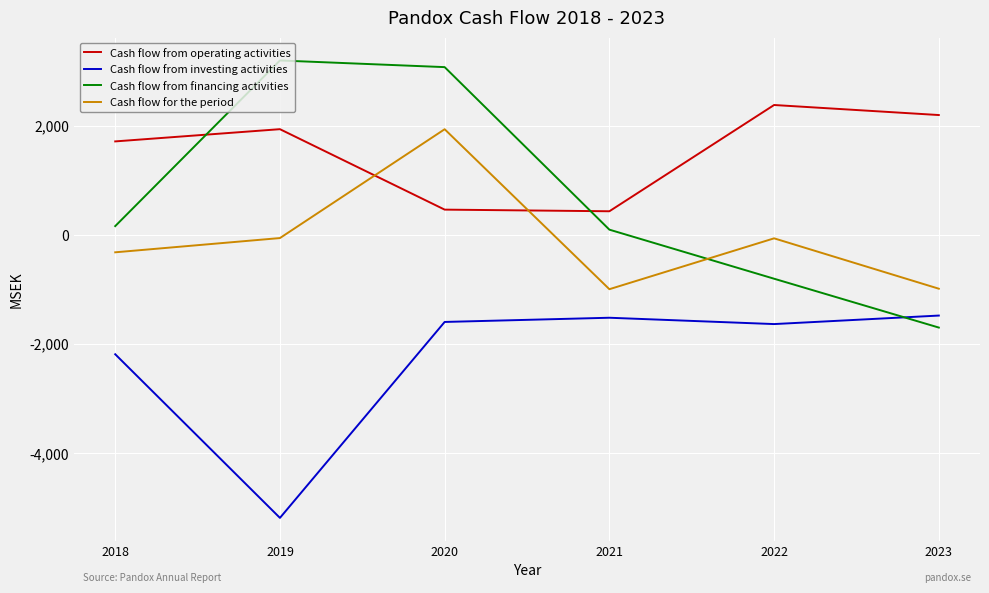

Count the number of categories in the chart.

6